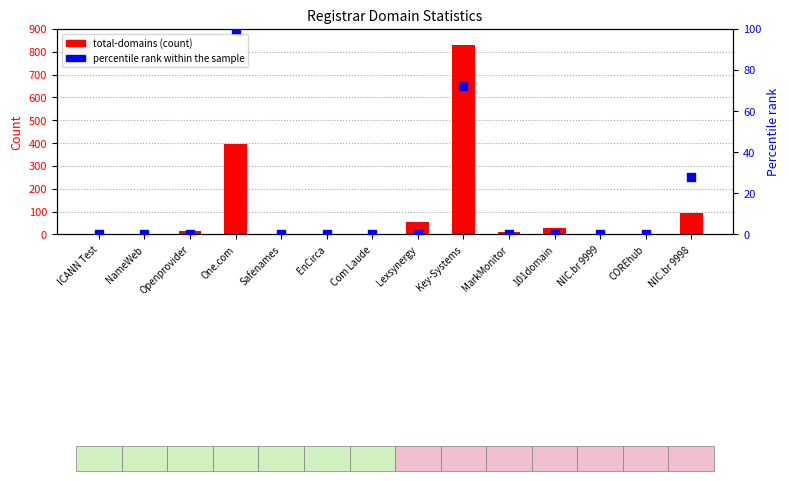

Which series has the largest total across all categories?

total-domains